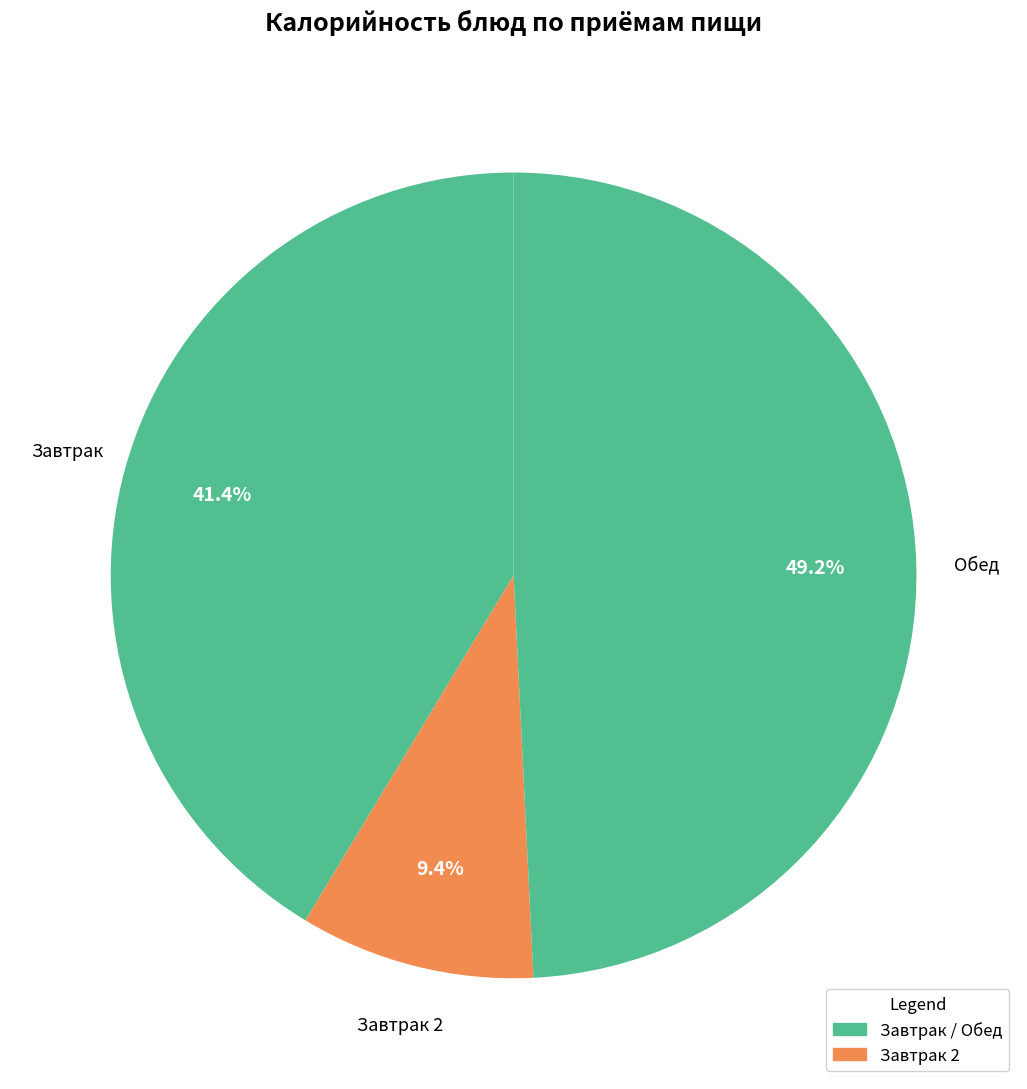

Count the number of slices in the pie.

3